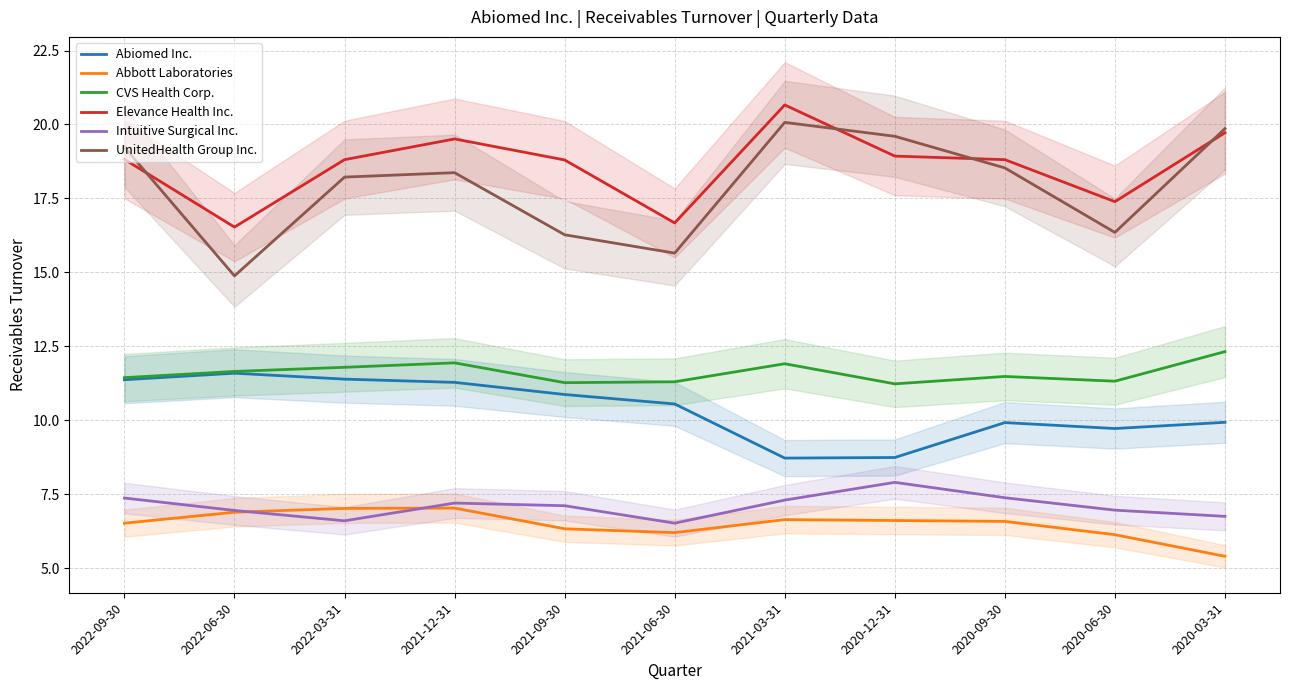

What is the total value across all series at 2021-03-31?

75.3